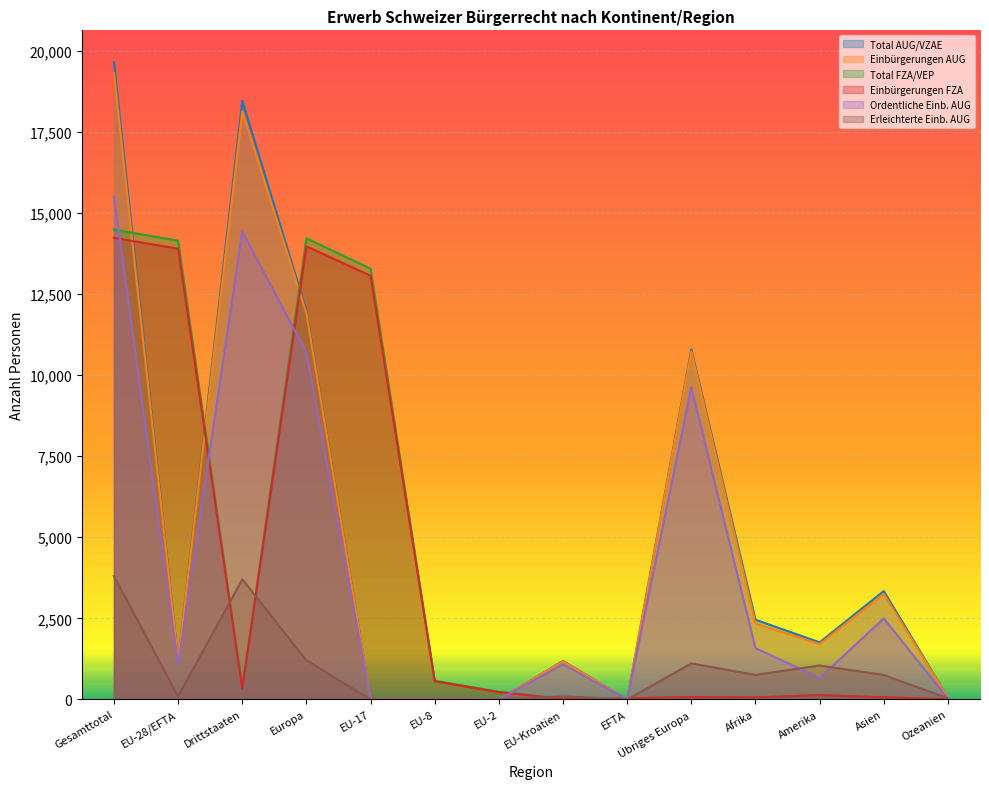

How many data points does each series have?

14